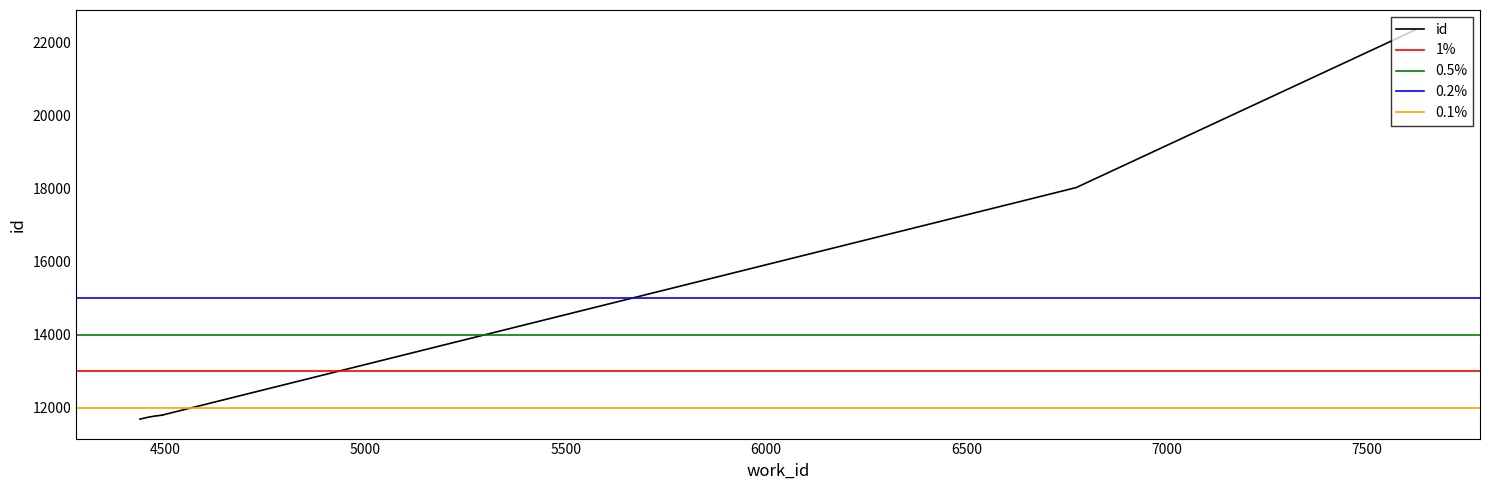

Approximately how many times larger is the value at 4493 compared to 4437?

1.0